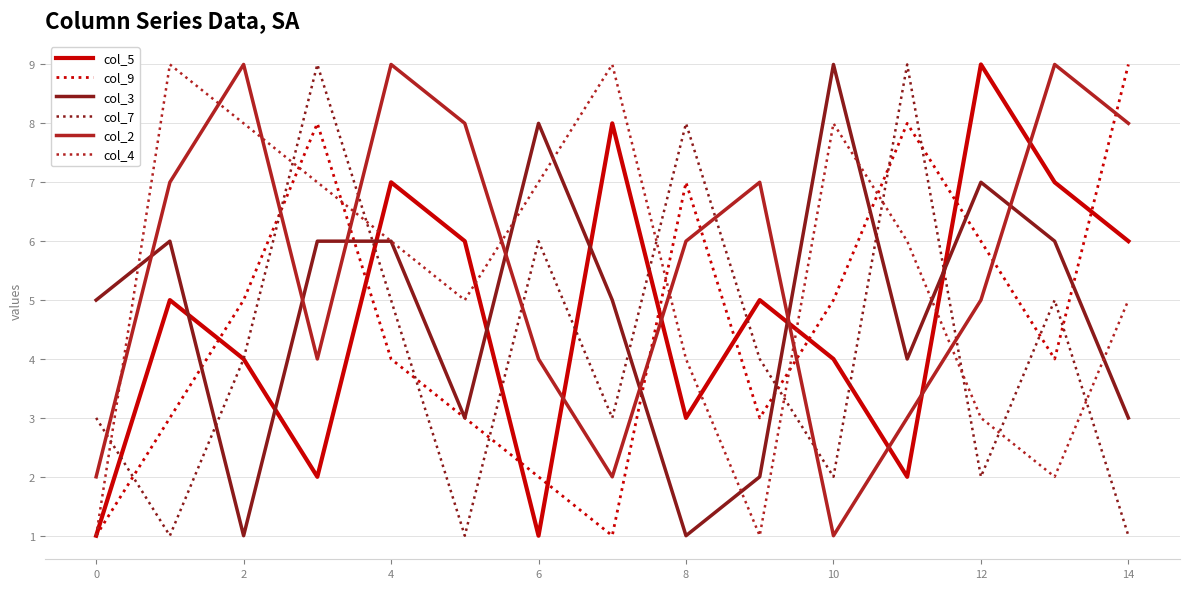

Which series has the largest total across all categories?

col_2